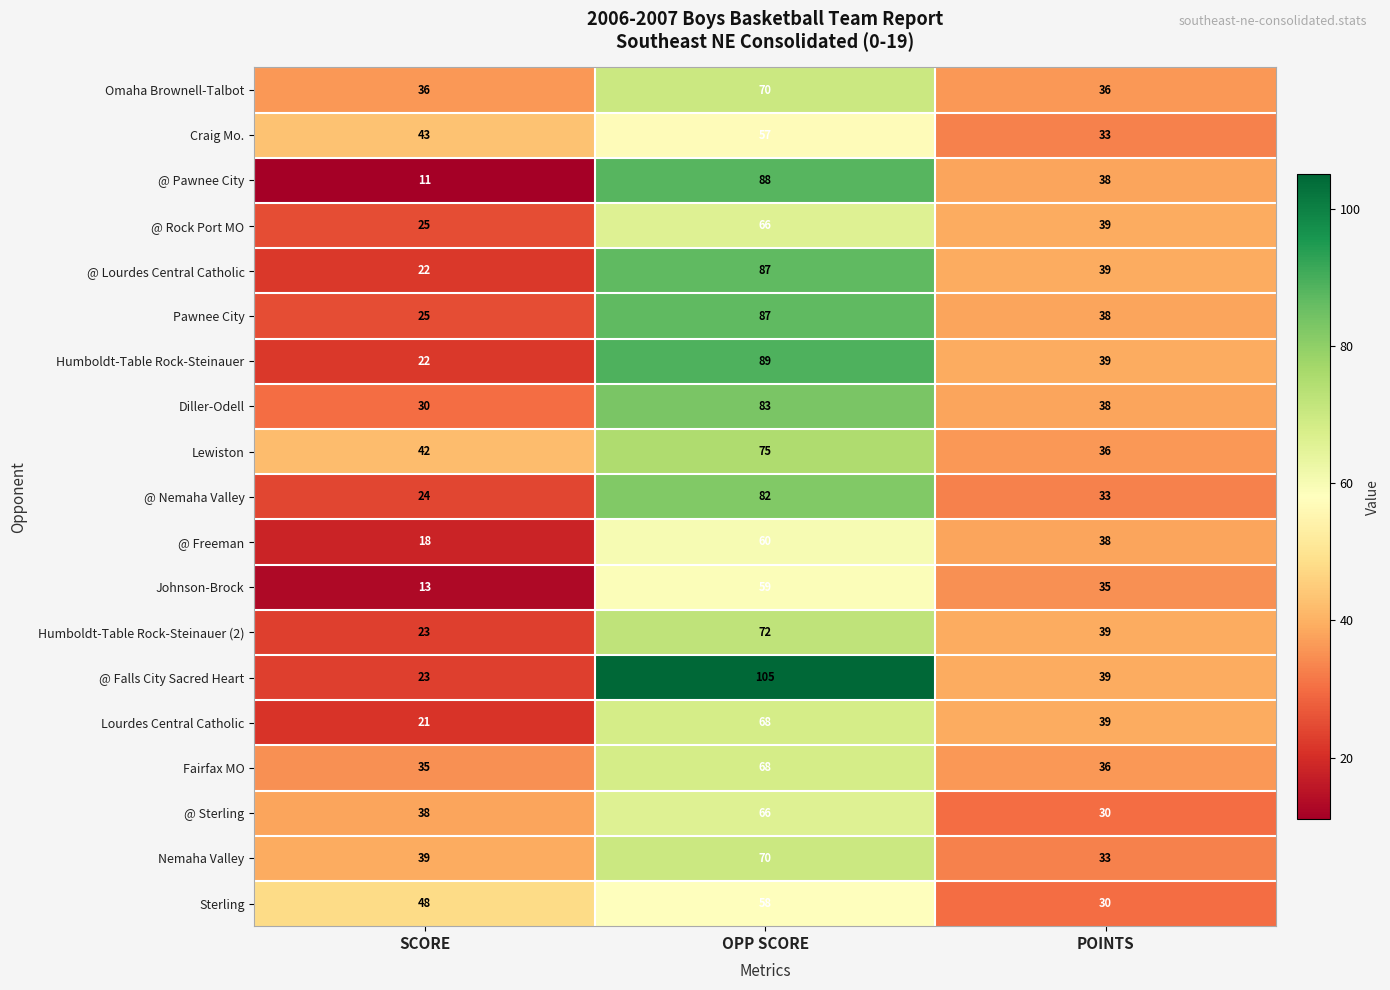

Which series has the largest total across all categories?

@ Falls City Sacred Heart